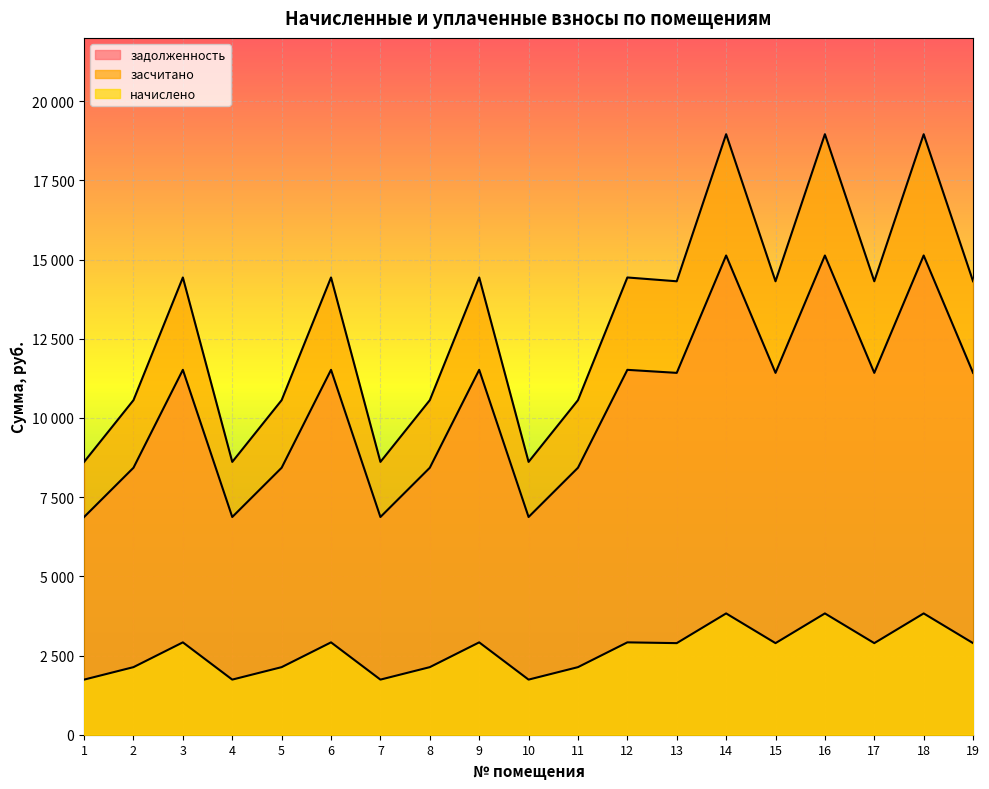

At which category is the sum across all series the highest?

14